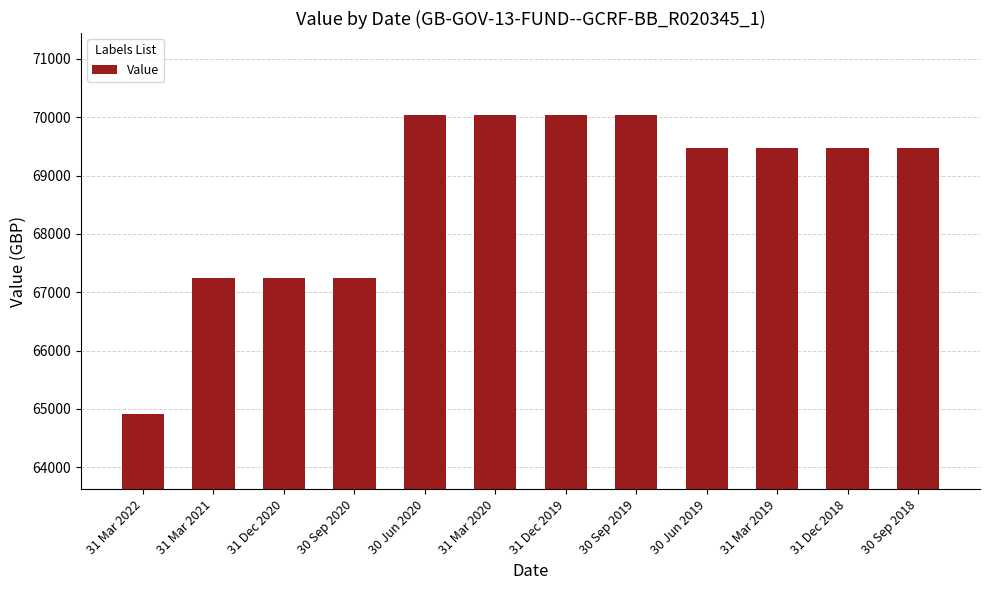

How many data points does each series have?

12